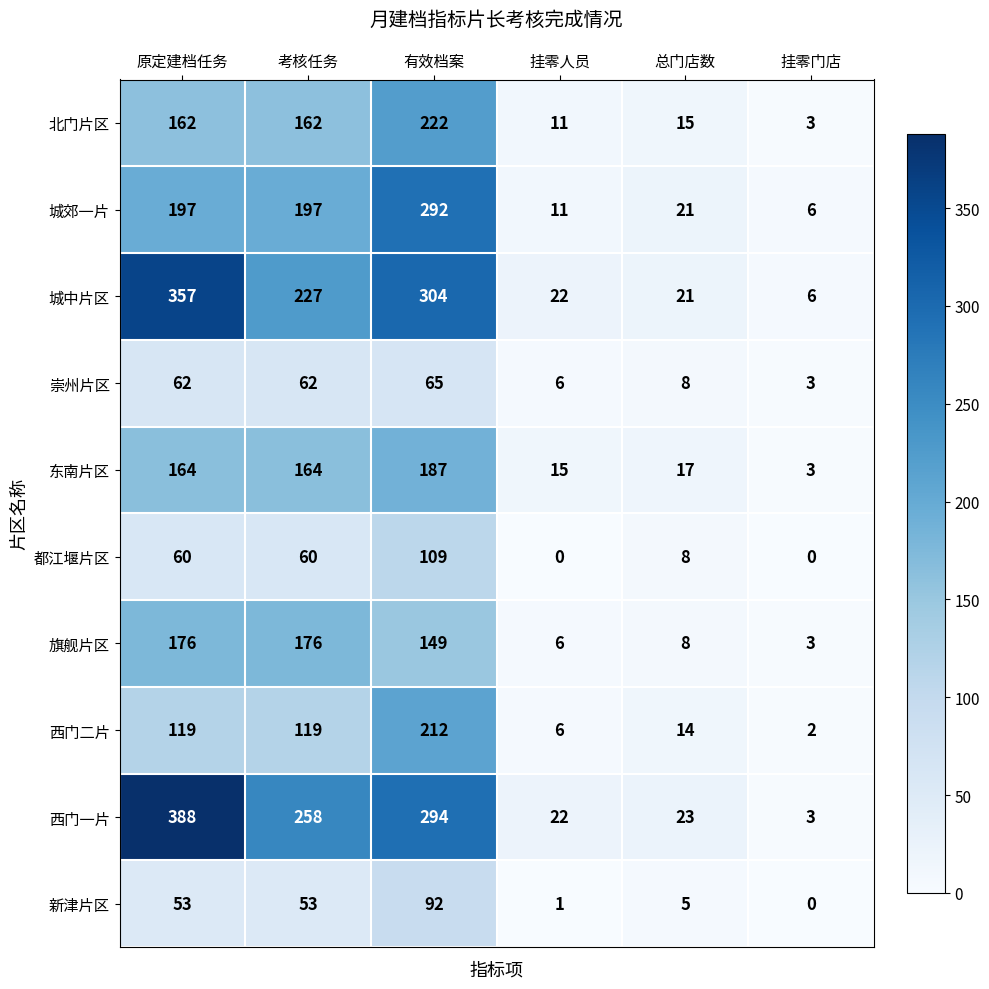

What is the approximate value of 西门一片 at 考核任务?

258